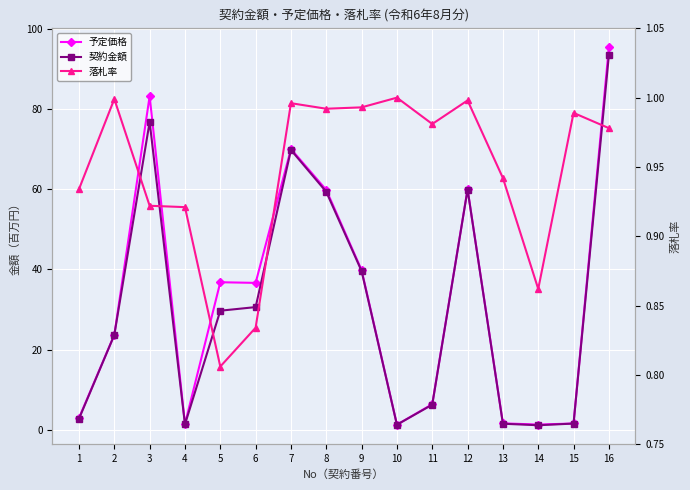

The value of 落札率 at 12 is 1.0. True or false?

True